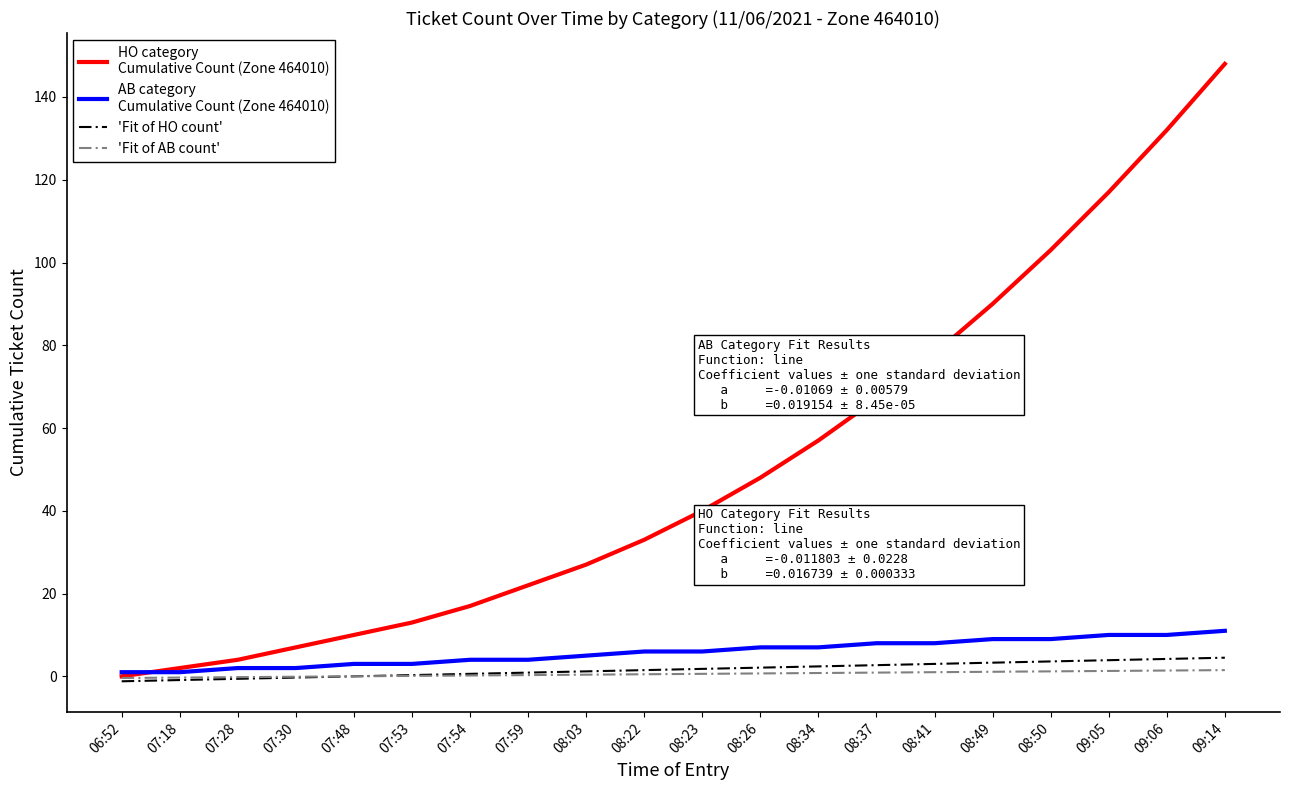

Does the chart display data point markers on the line(s)?

No